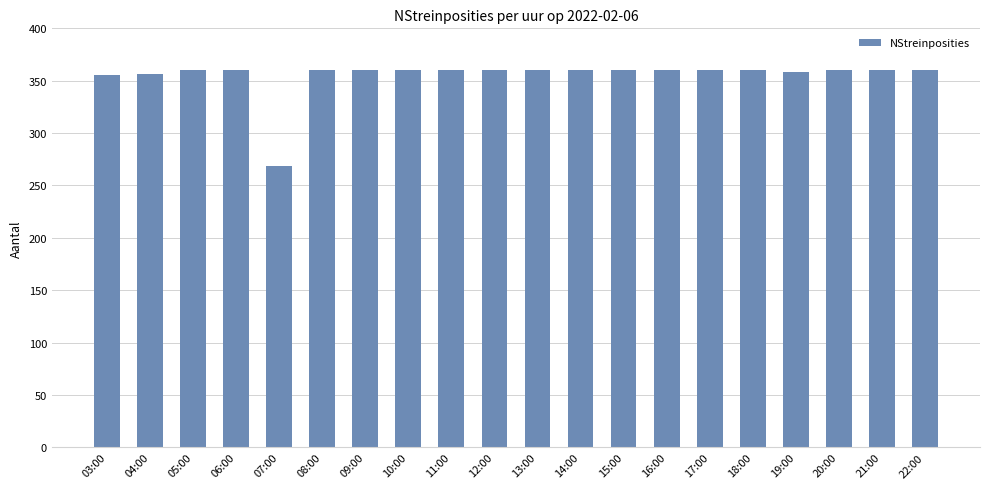

What is the sum of the values at 21:00 and 14:00?

720